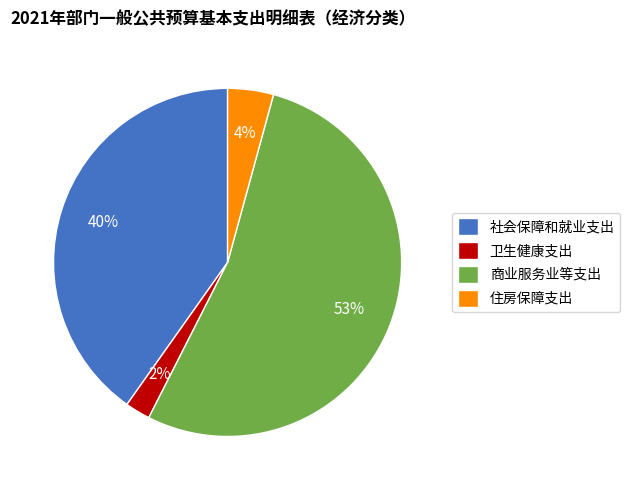

Is 商业服务业等支出 the majority of the pie?

Yes